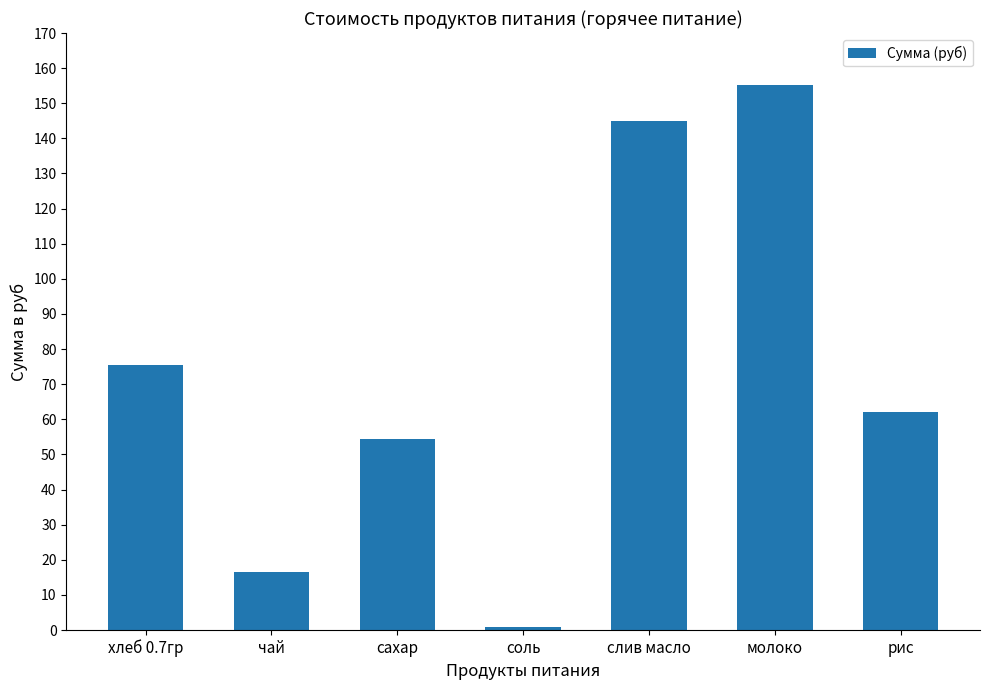

Rank the categories by value from highest to lowest.

молоко, слив масло, хлеб 0.7гр, рис, сахар, чай, соль